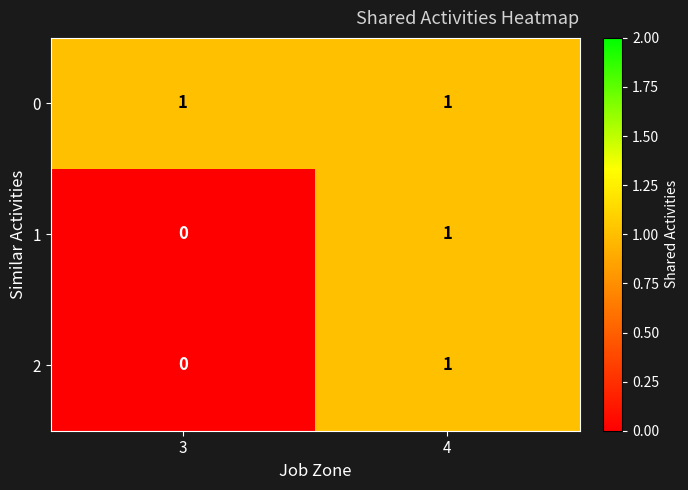

Reading left to right, what are all the values shown in this chart?

0: 1	1
1: 0	1
2: 0	1